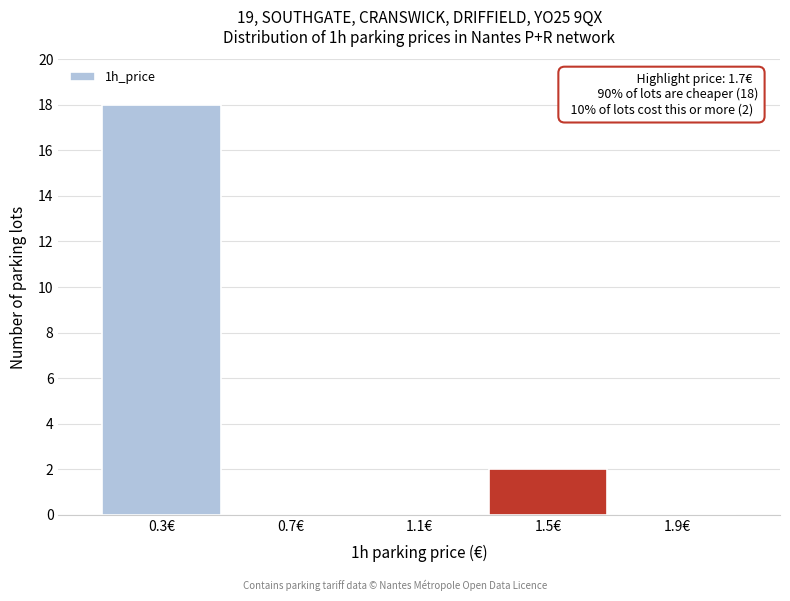

Reading right to left, list all the values displayed in this chart.

1.9€=0	1.5€=2	1.1€=0	0.7€=0	0.3€=18